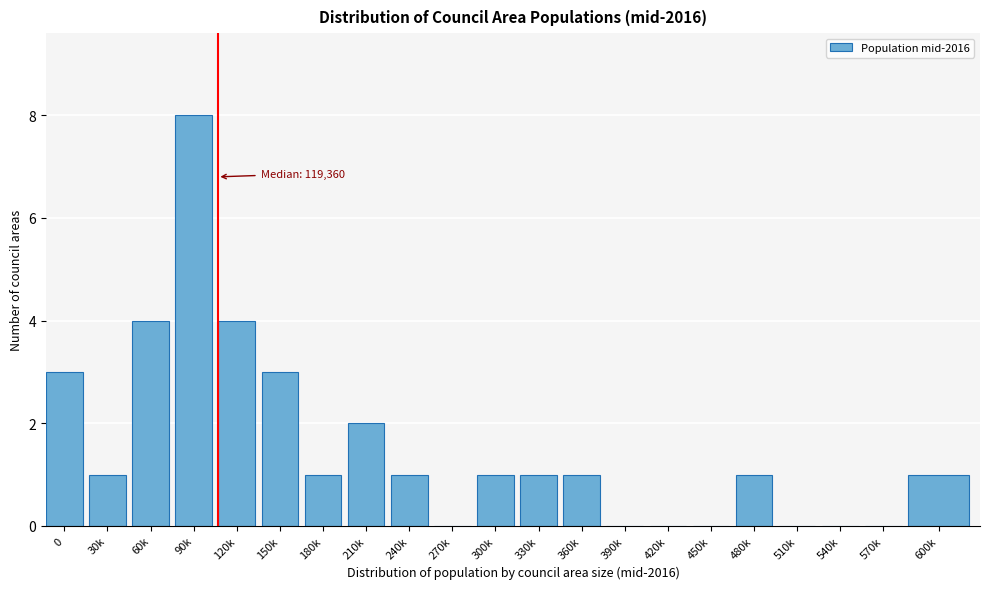

Reading left to right, what are all the values shown in this chart?

0=3	30k=1	60k=4	90k=8	120k=4	150k=3	180k=1	210k=2	240k=1	270k=0	300k=1	330k=1	360k=1	390k=0	420k=0	450k=0	480k=1	510k=0	540k=0	570k=0	600k=1